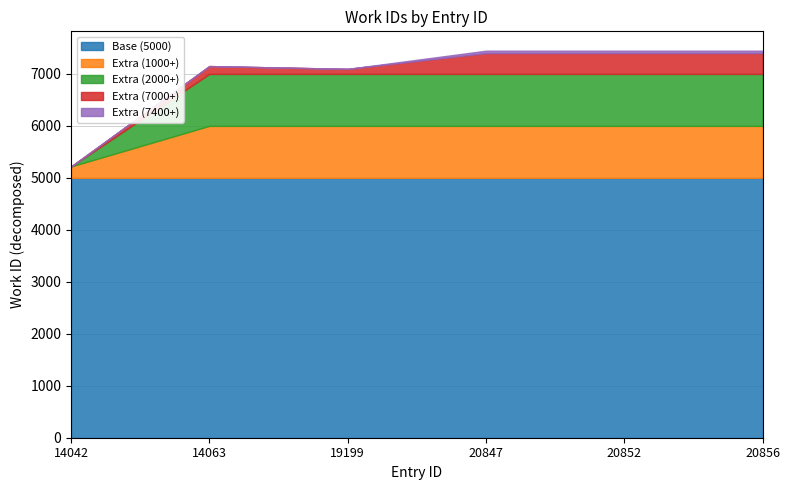

Is it true that the value at 20847 is 7447?

True